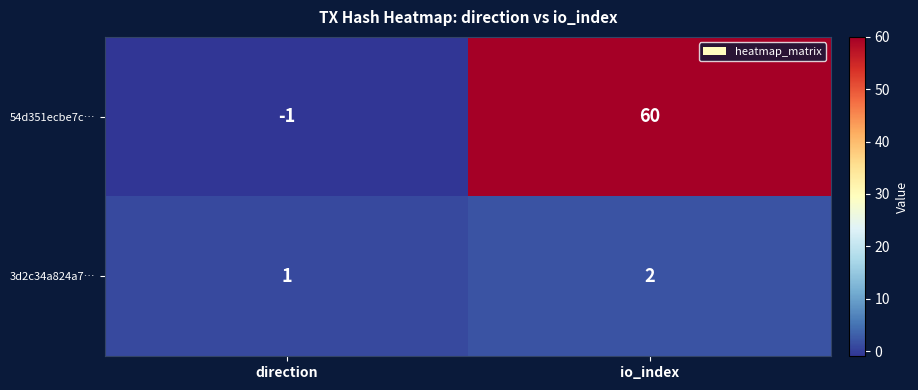

Rank the series at io_index from highest to lowest value.

54d351ecbe7c…, 3d2c34a824a7…